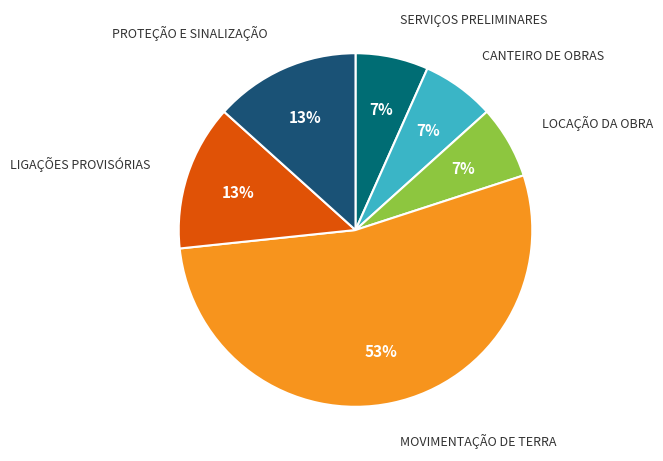

How many slices are in this pie chart?

6